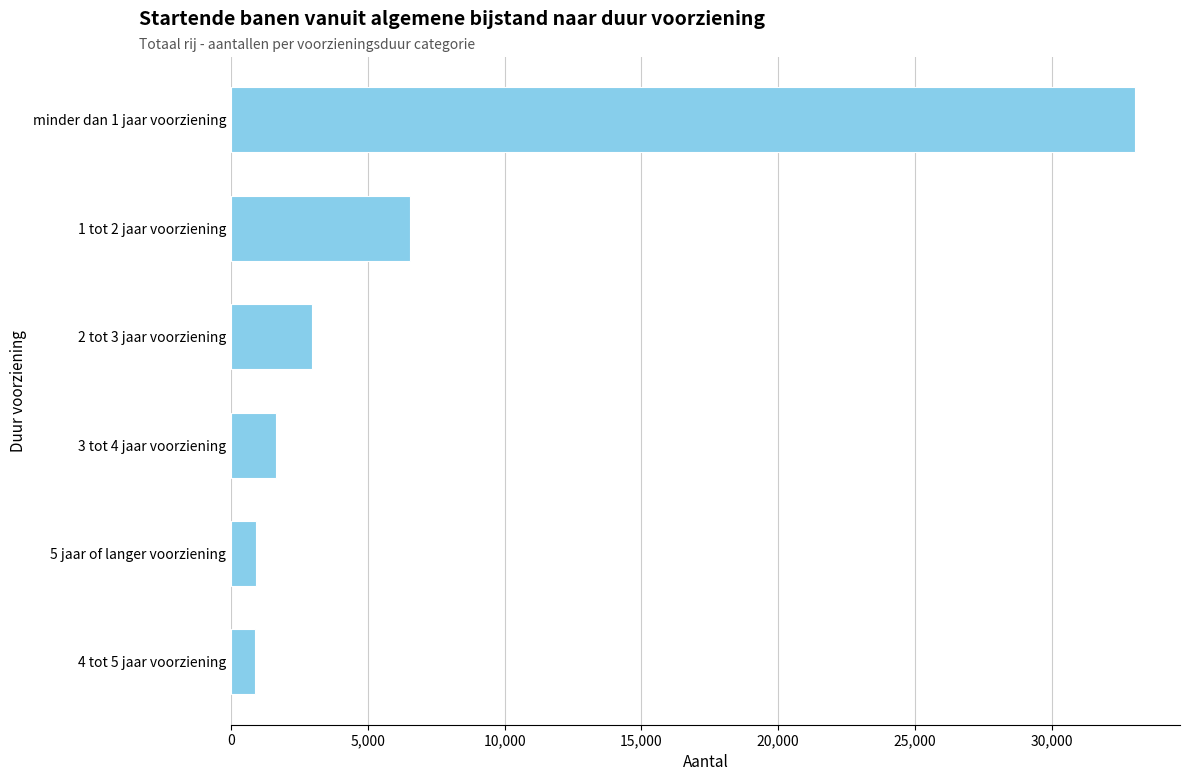

At which label is the value closest to 16960?

1 tot 2 jaar voorziening